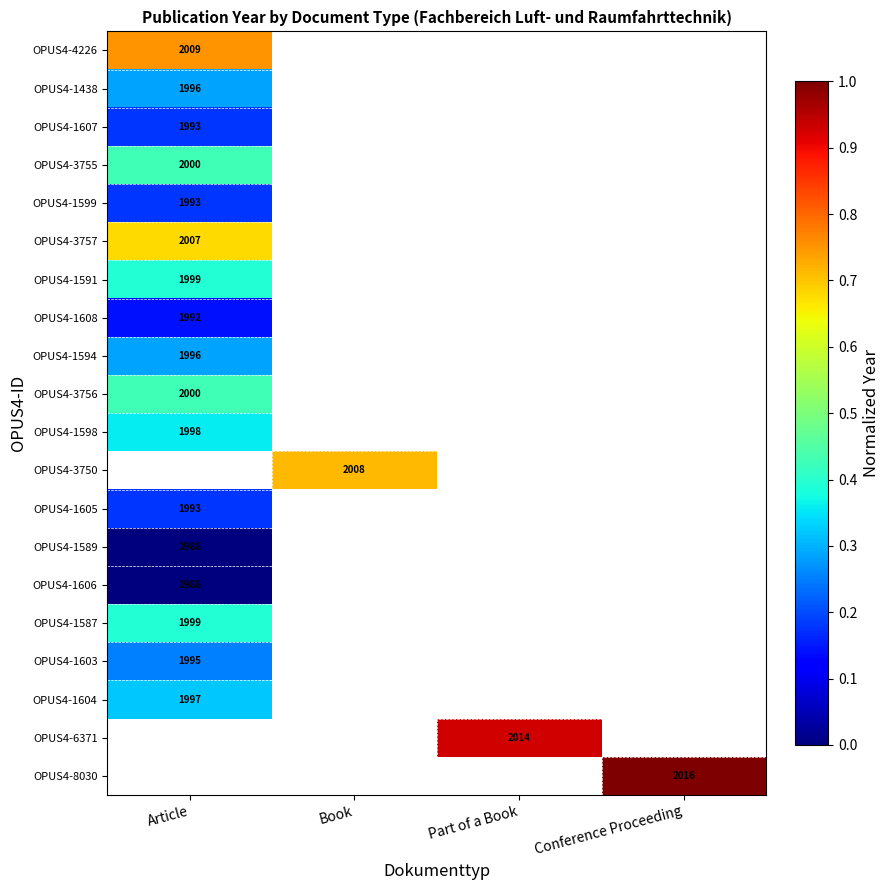

At which category does the chart reach its minimum across all series?

Article